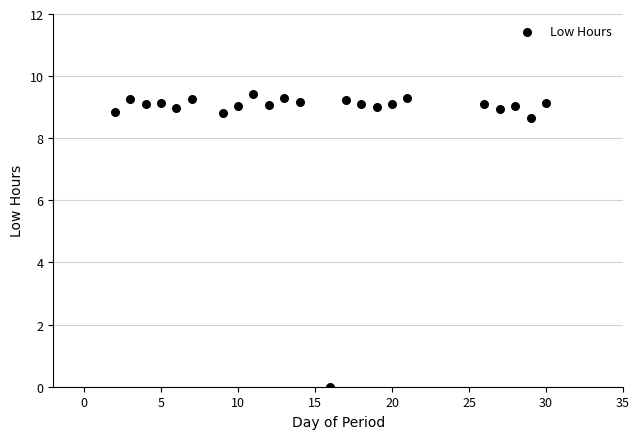

What is the range of X values (max minus min)?

28.0